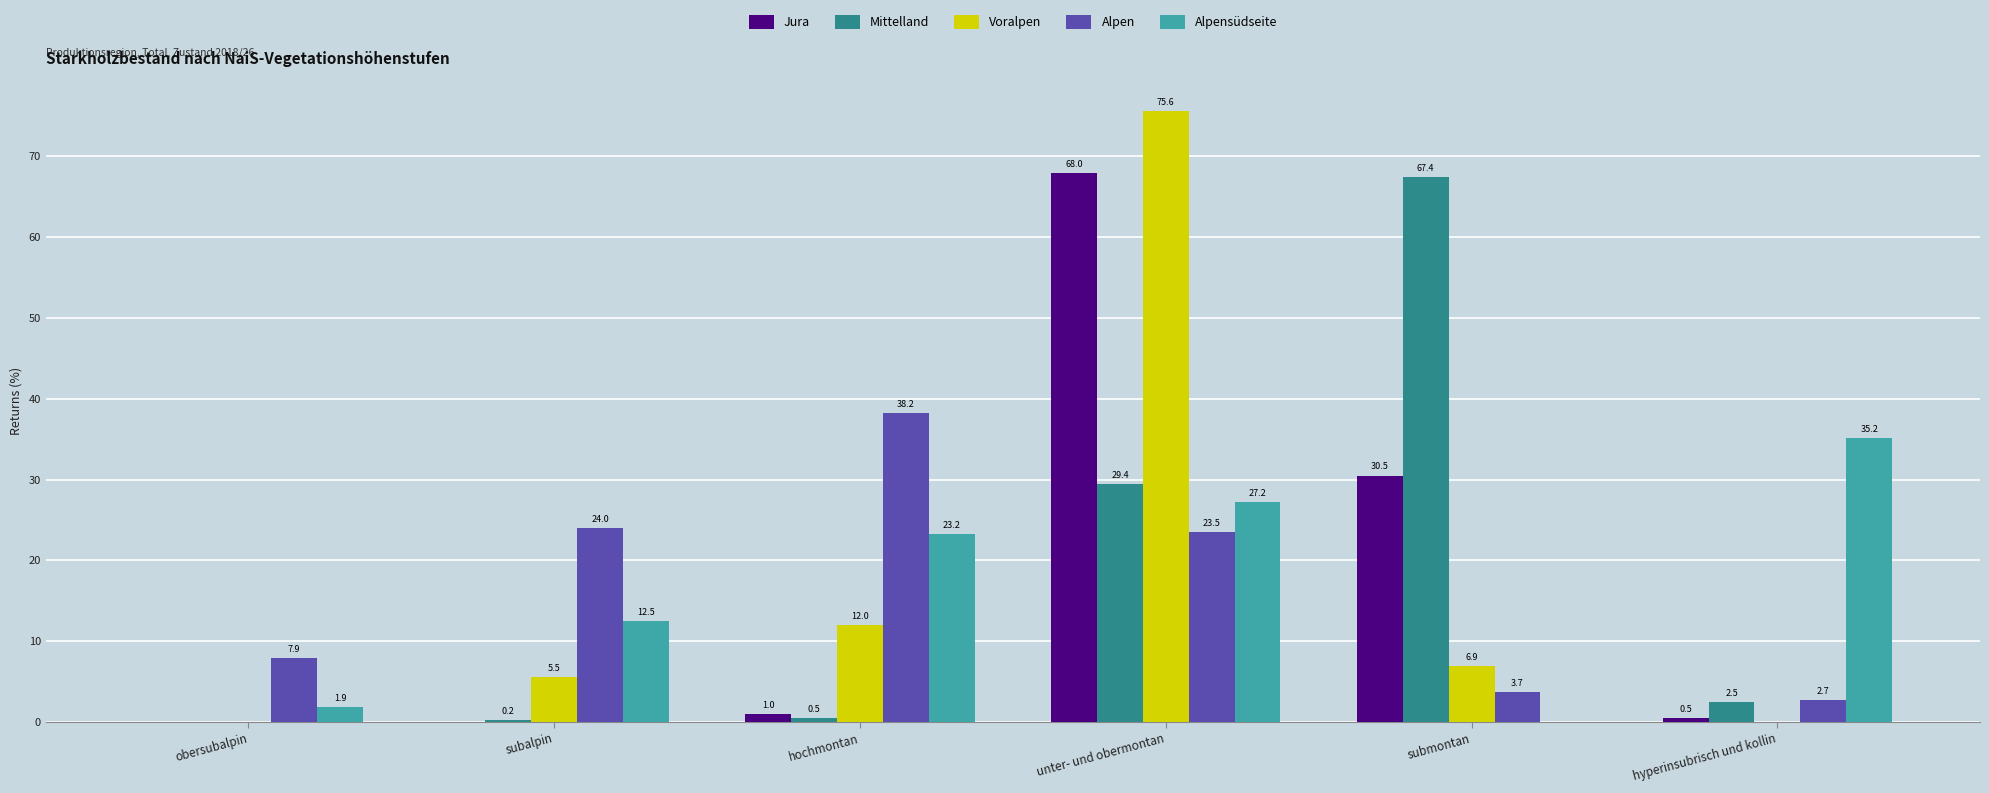

Count the number of categories in the chart.

6